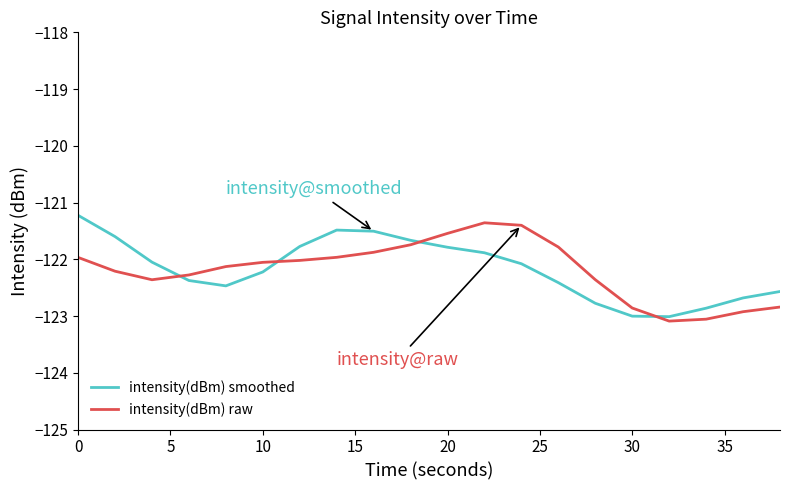

How many interior local peaks does the intensity(dBm) smoothed series have?

1